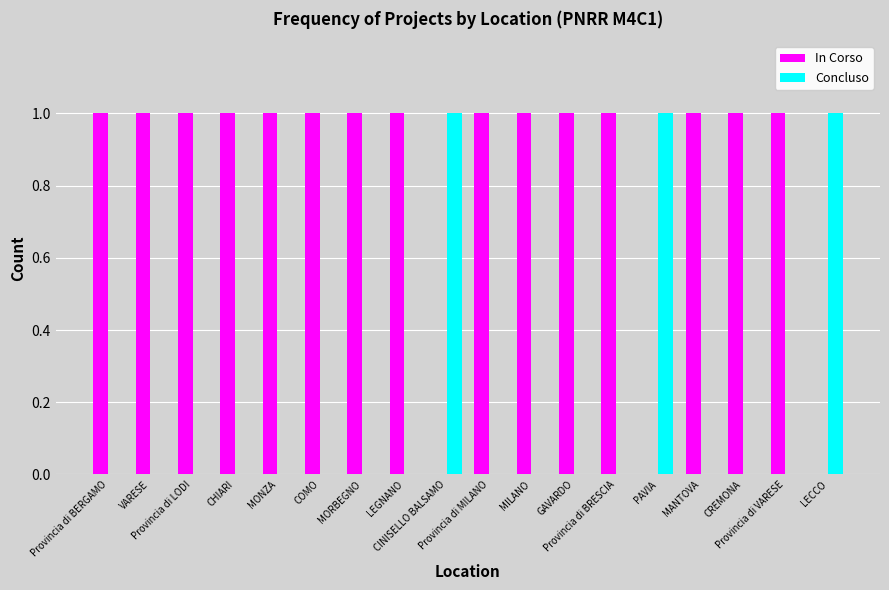

How many categories are shown in the chart?

18